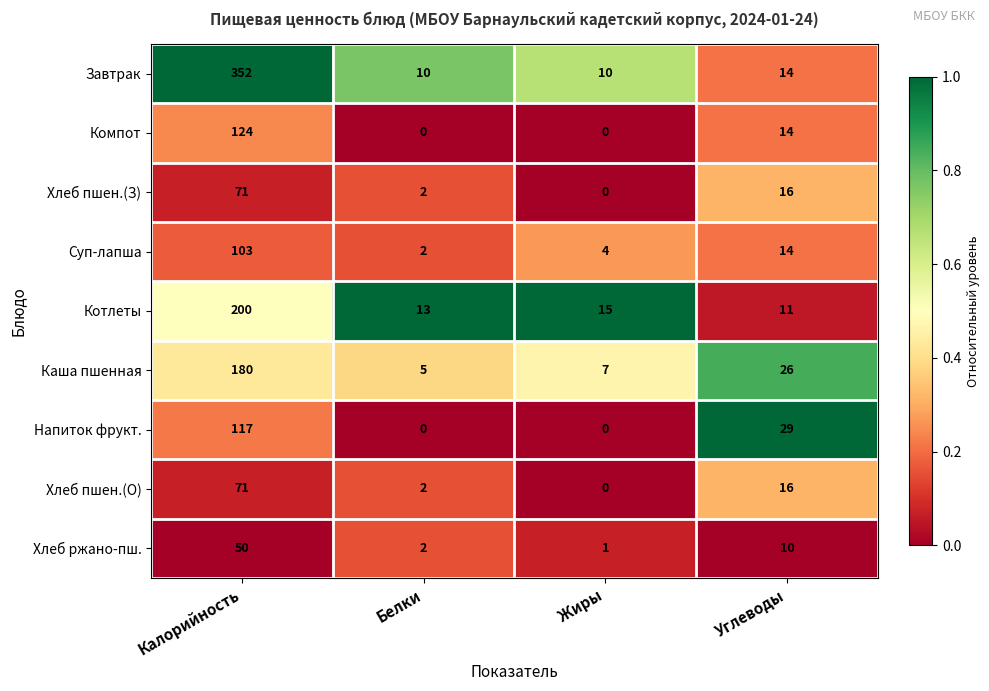

Is it true that Суп-лапша equals 103 at Калорийность?

True